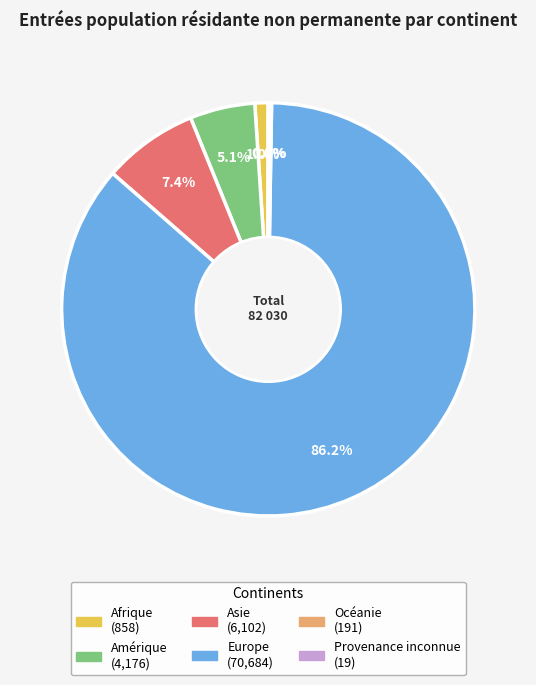

Which slice is the largest?

Europe